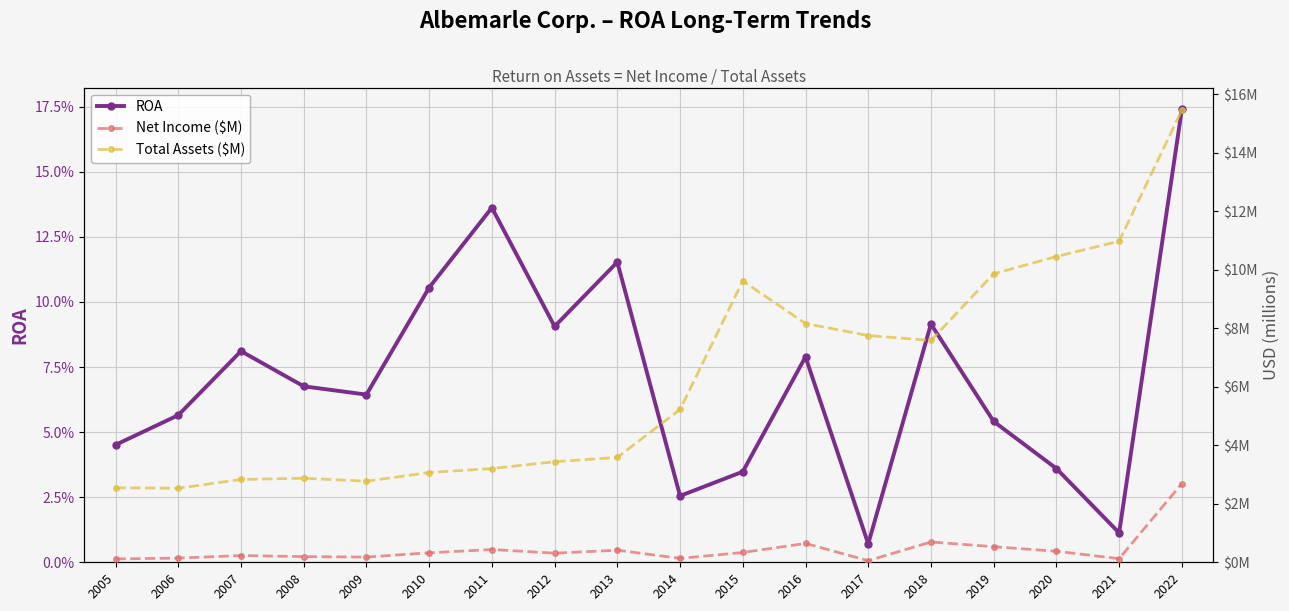

Reading left to right, what are all the values shown in this chart?

ROA: 0.0	0.1	0.1	0.1	0.1	0.1	0.1	0.1	0.1	0.0	0.0	0.1	0.0	0.1	0.1	0.0	0.0	0.2
Net Income ($M): 0.1	0.1	0.2	0.2	0.2	0.3	0.4	0.3	0.4	0.1	0.3	0.6	0.1	0.7	0.5	0.4	0.1	2.7
Total Assets ($M): 2.5	2.5	2.8	2.9	2.8	3.1	3.2	3.4	3.6	5.2	9.6	8.2	7.8	7.6	9.9	10.5	11.0	15.5